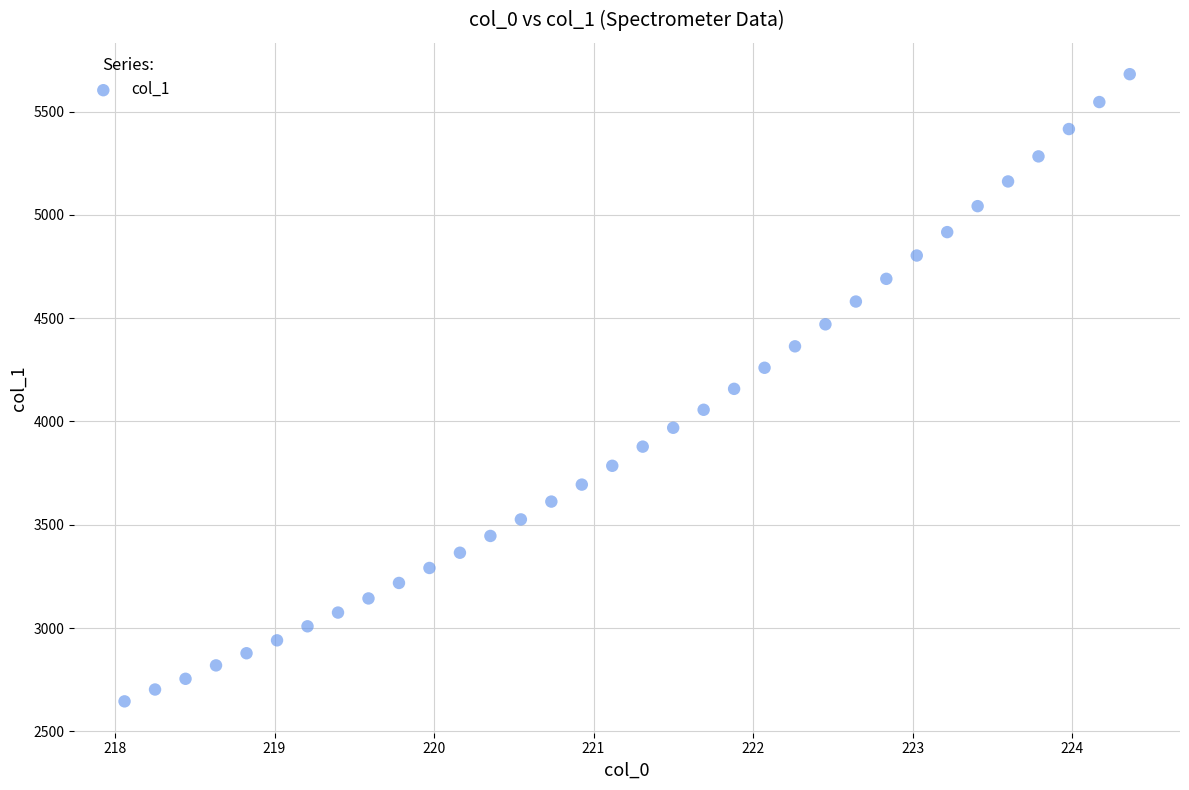

What is the range of Y values (max minus min)?

3036.7